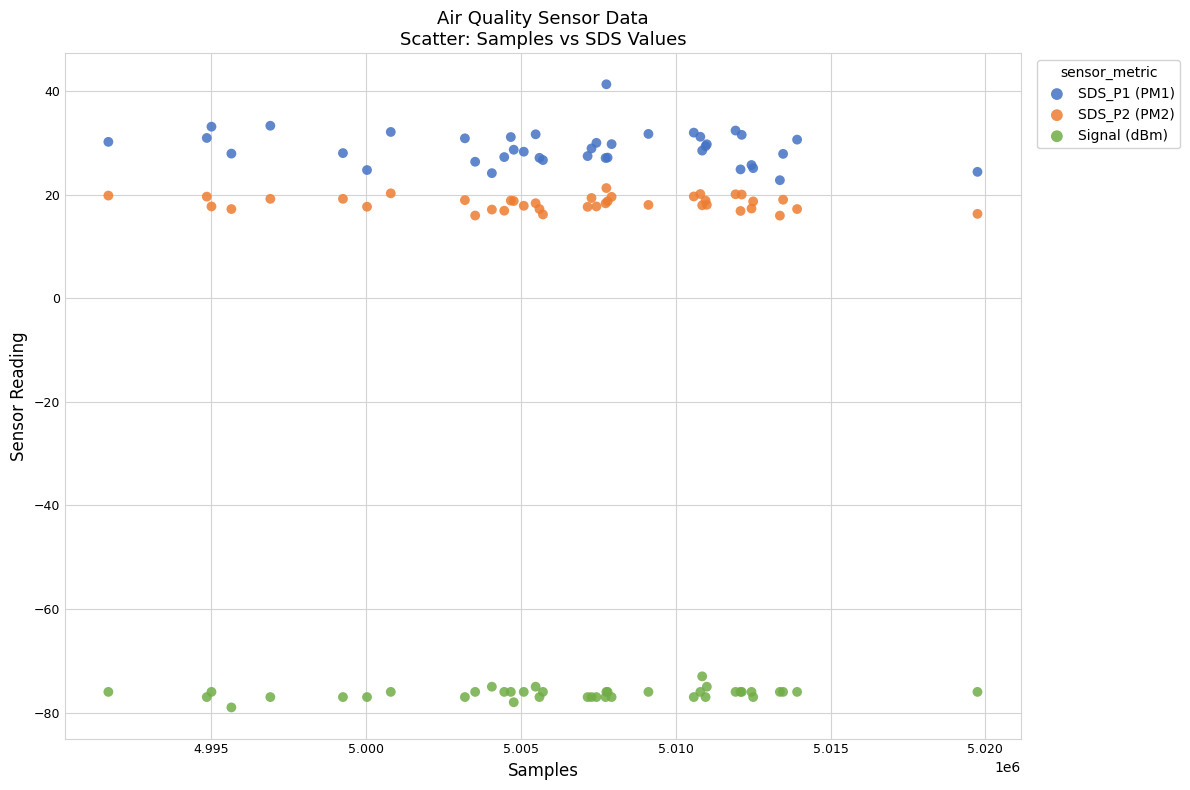

Which series contains the lowest Y value?

Signal (dBm)